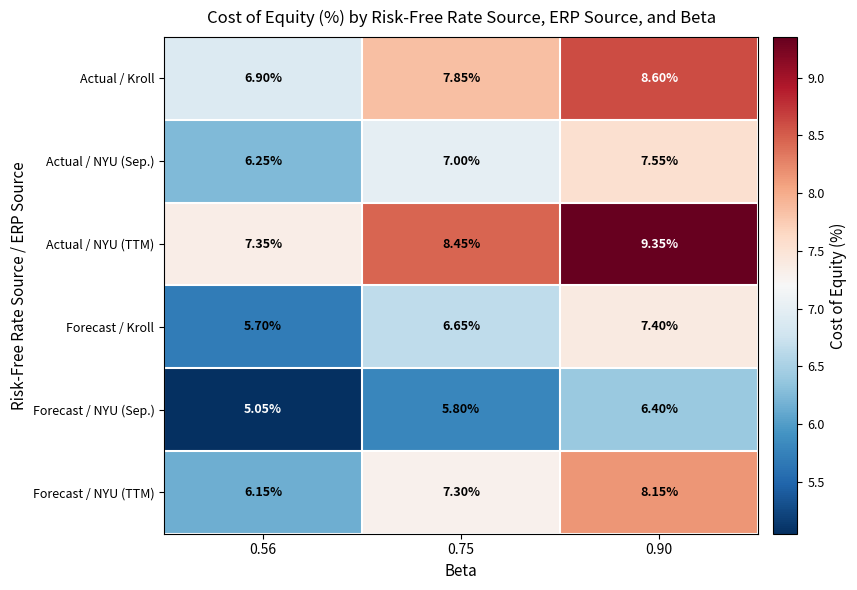

Between 0.56 and 0.75, which series saw the biggest shift?

Forecast / NYU (TTM)